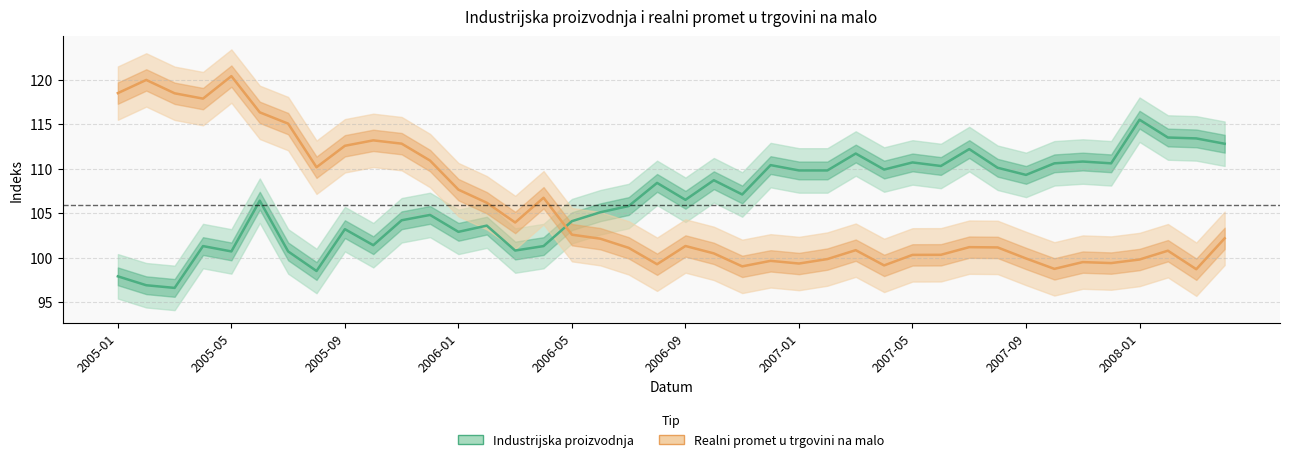

List the series in order of their overall mean, lowest first.

Realni promet u trgovini na malo, Industrijska proizvodnja